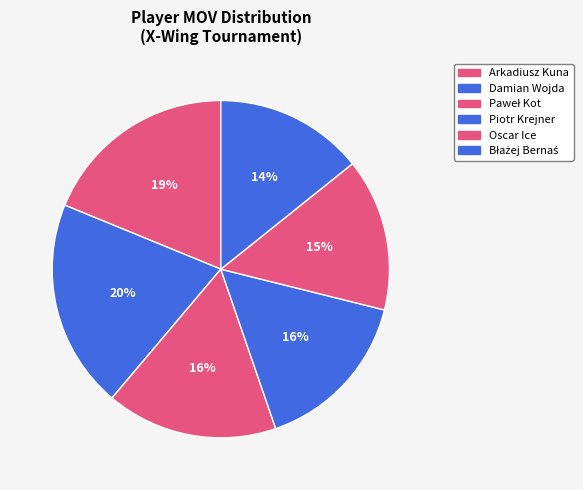

Which slice is the smallest?

Błażej Bernaś